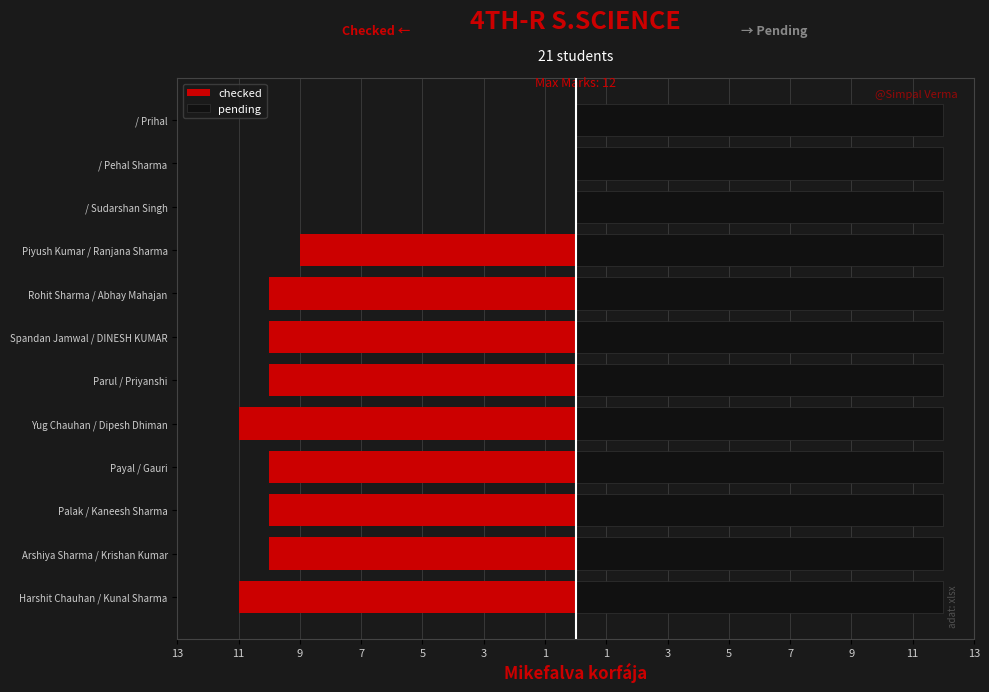

How many bars are there in total?

24